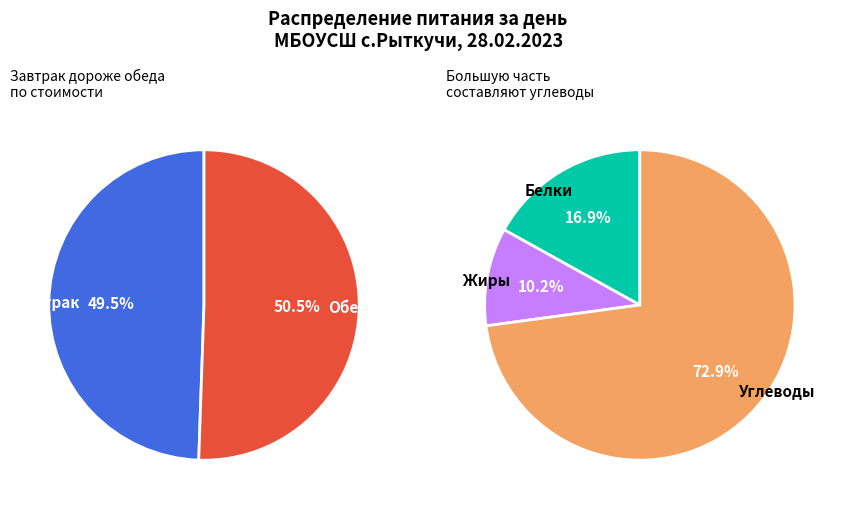

To the nearest percent, what is the difference between the largest and smallest slice percentages?

1%